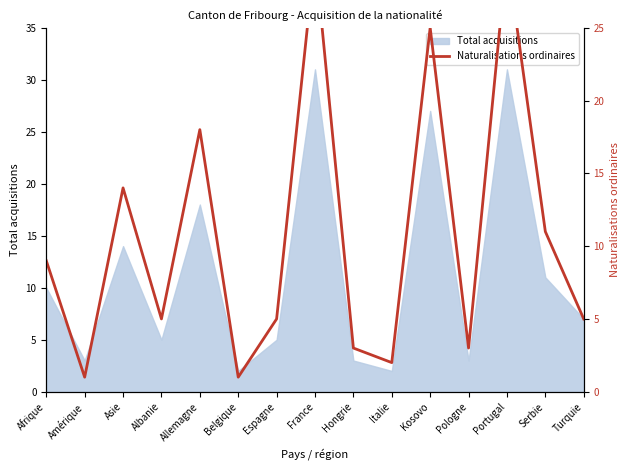

List the labels in order of value, largest first.

France, Portugal, Kosovo, Allemagne, Asie, Serbie, Afrique, Albanie, Espagne, Turquie, Hongrie, Pologne, Italie, Amérique, Belgique